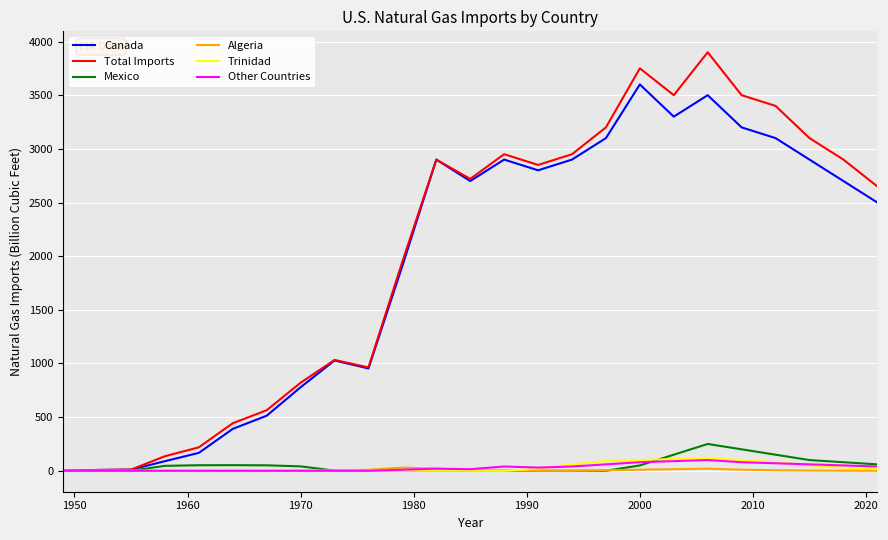

What is the greatest value displayed?

3900.0